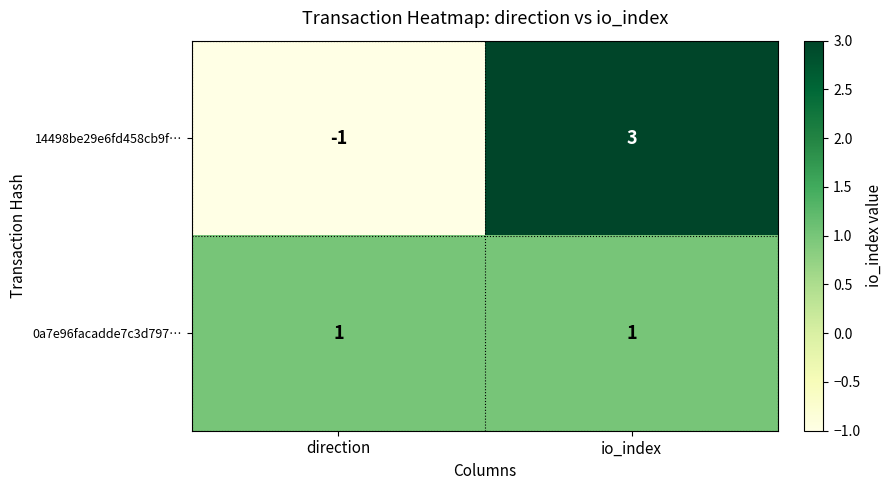

Reading left to right, transcribe all the data shown in this chart.

14498be29e6fd458cb9f…: -1	3
0a7e96facadde7c3d797…: 1	1